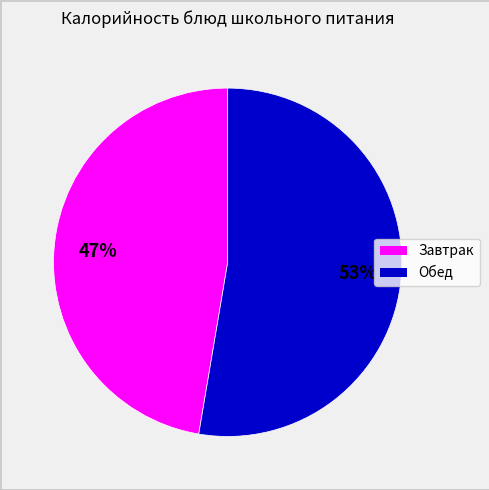

To the nearest percent, what is the average slice percentage?

50%